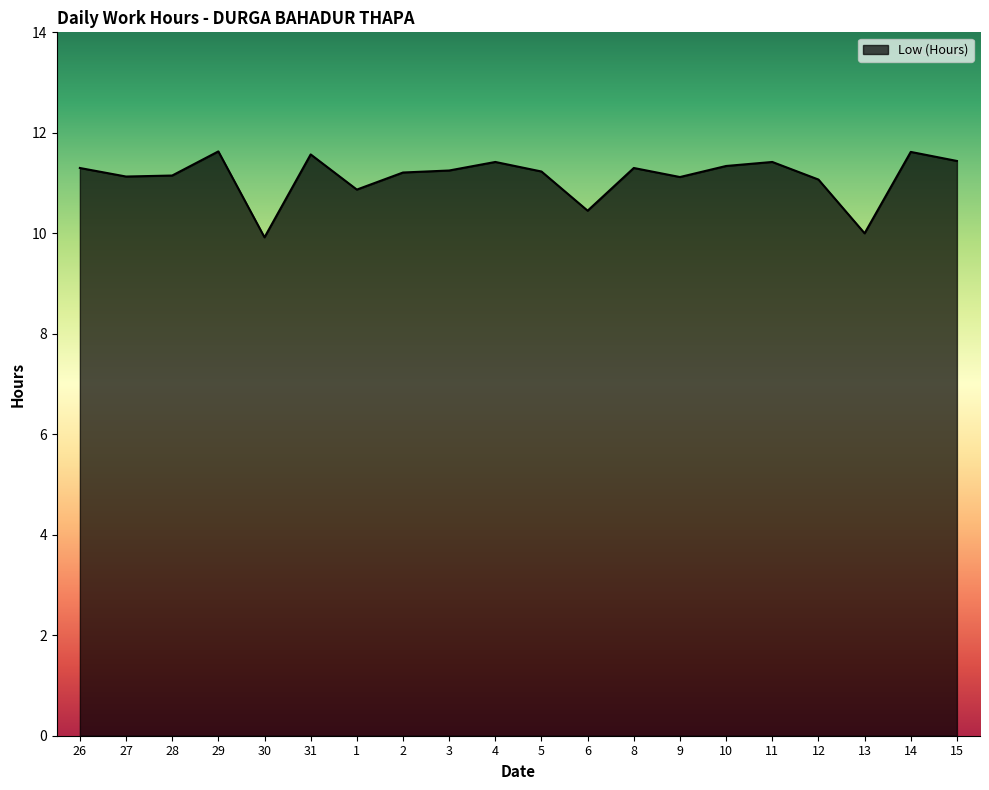

Approximately how many times larger is the value at 1 compared to 13?

1.1